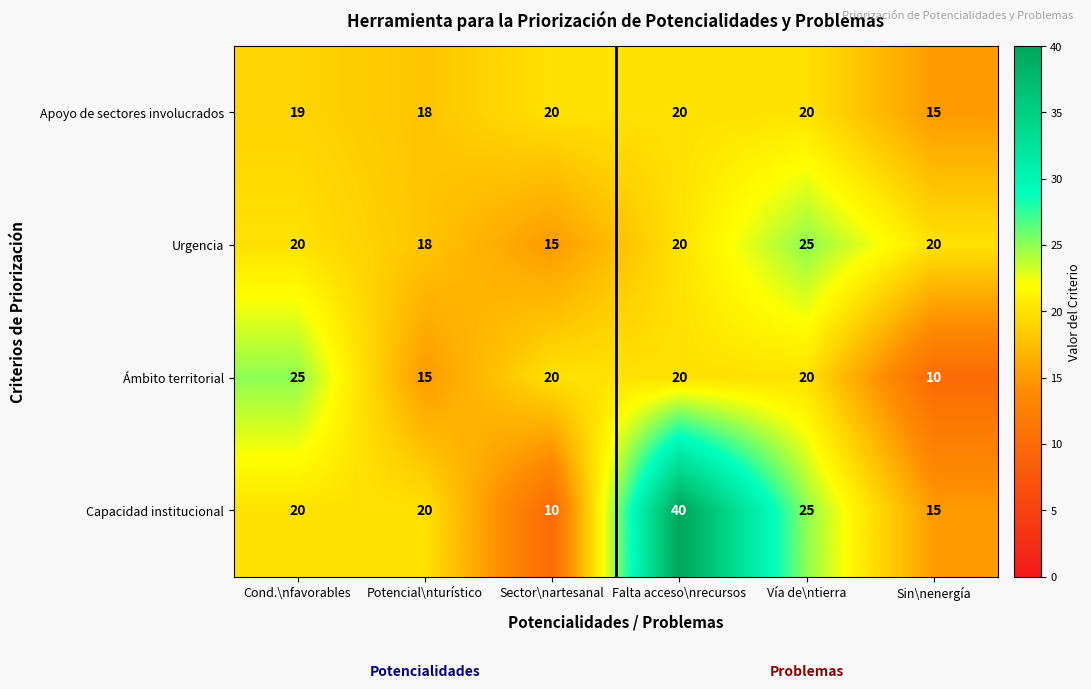

What is the spread (max minus min) of values at Sin\nenergía?

10